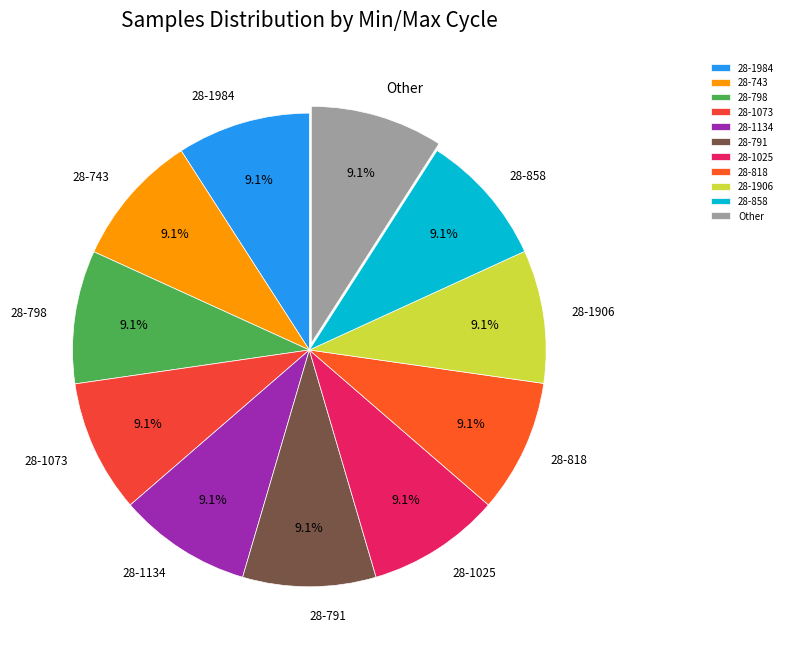

Is the sum of 28-1073 and 28-1906 greater than half?

No